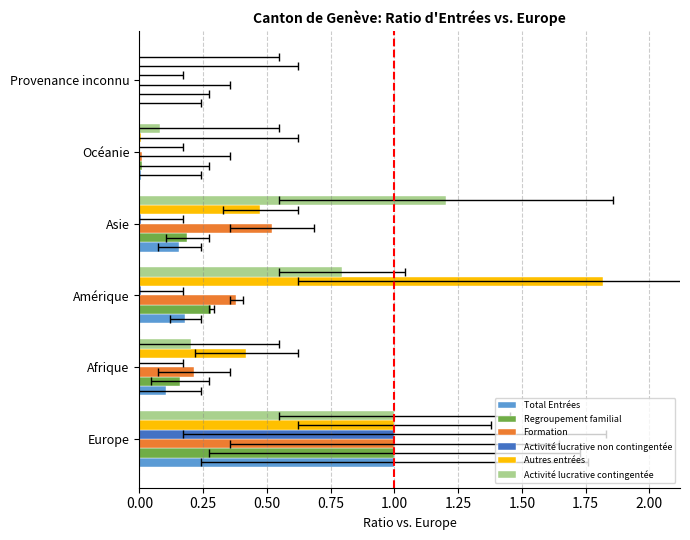

Reading left to right, what are all the values shown in this chart?

Total Entrées: 1.0	0.1	0.2	0.2	0.0	0.0
Regroupement familial: 1.0	0.2	0.3	0.2	0.0	0.0
Formation: 1.0	0.2	0.4	0.5	0.0	0.0
Activité lucrative non contingentée: 1.0	0.0	0.0	0.0	0.0	0.0
Autres entrées: 1.0	0.4	1.8	0.5	0.0	0.0
Activité lucrative contingentée: 1.0	0.2	0.8	1.2	0.1	0.0